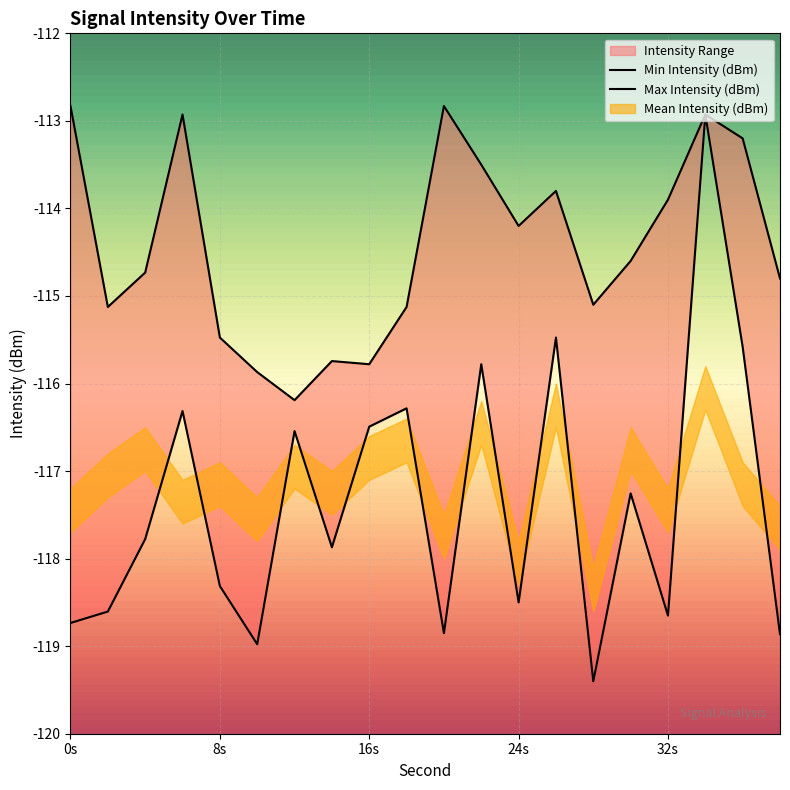

What is the sum of all Min Intensity (dBm) values?

-2347.2